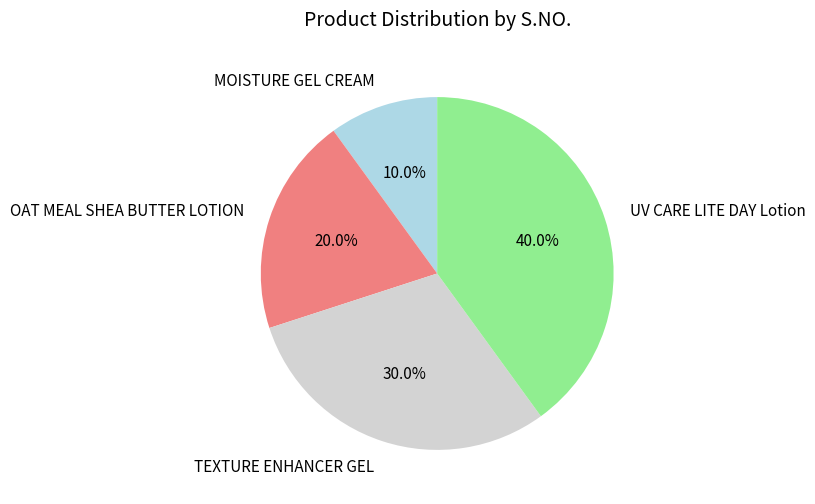

The TEXTURE ENHANCER GEL slice represents 30% of the pie. True or false?

True